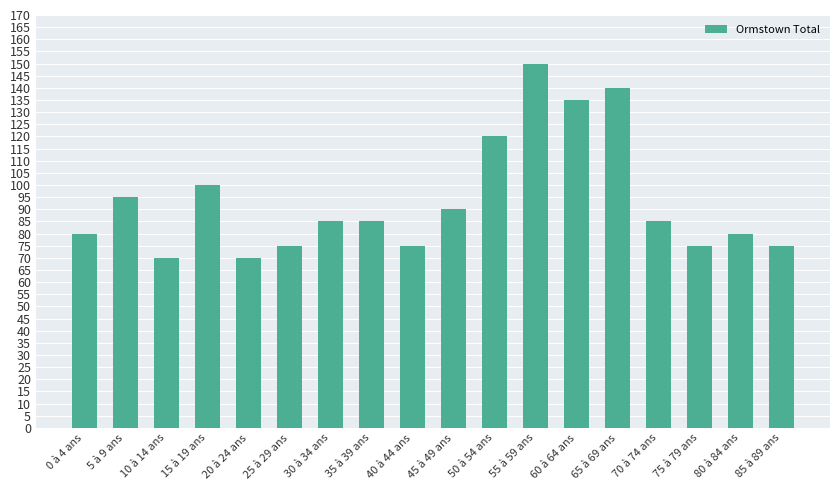

Where does the data first go above 85?

5 à 9 ans